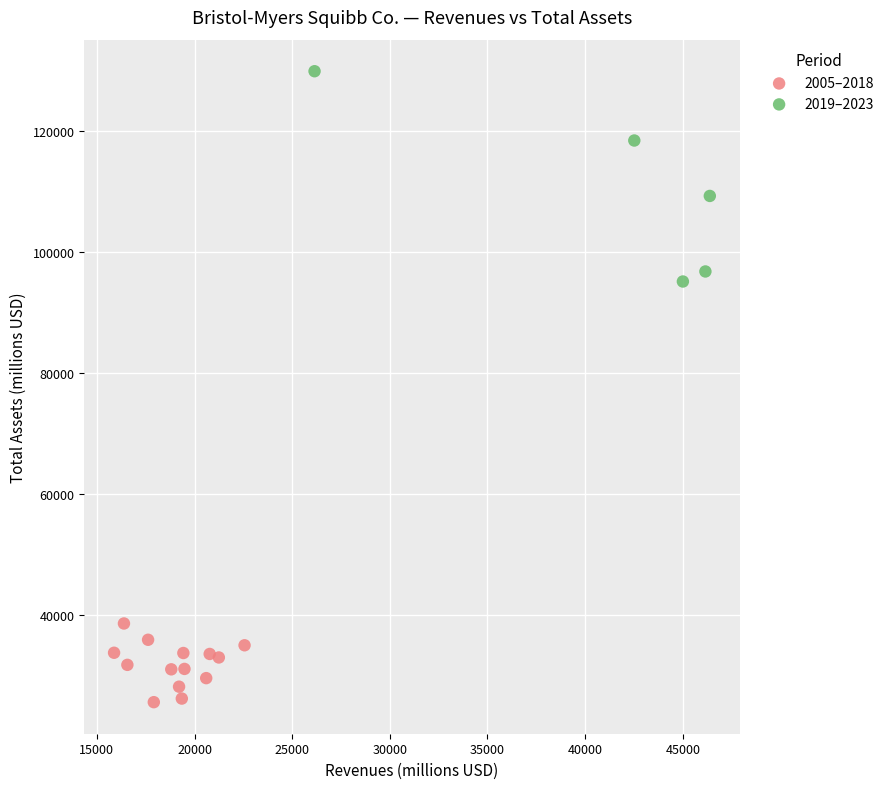

Which series has the largest Y range (max minus min)?

2019–2023